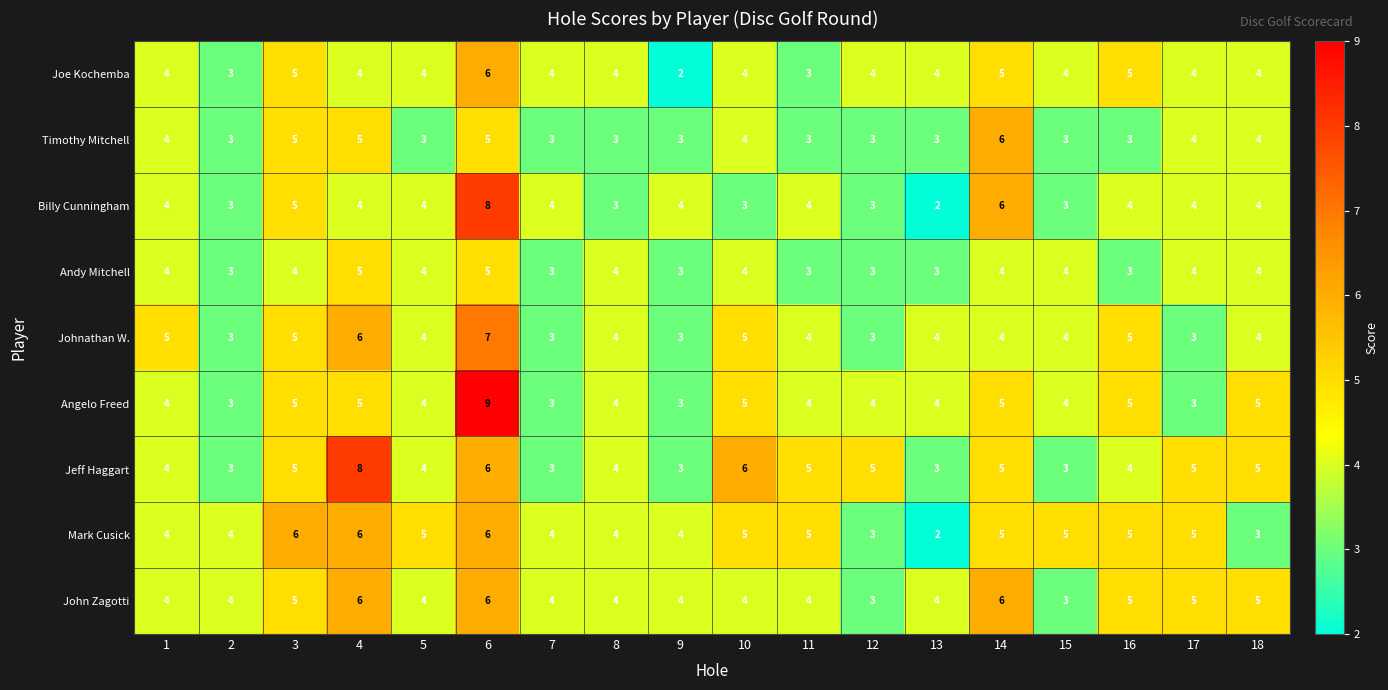

The value of Timothy Mitchell at 10 is 6. True or false?

False